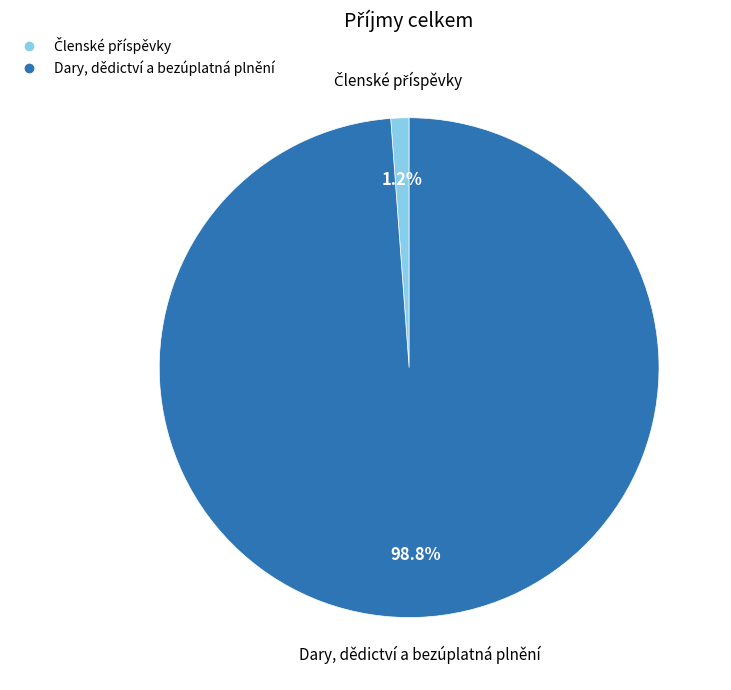

True or false: Dary, dědictví a bezúplatná plnění accounts for 91% of the total.

False